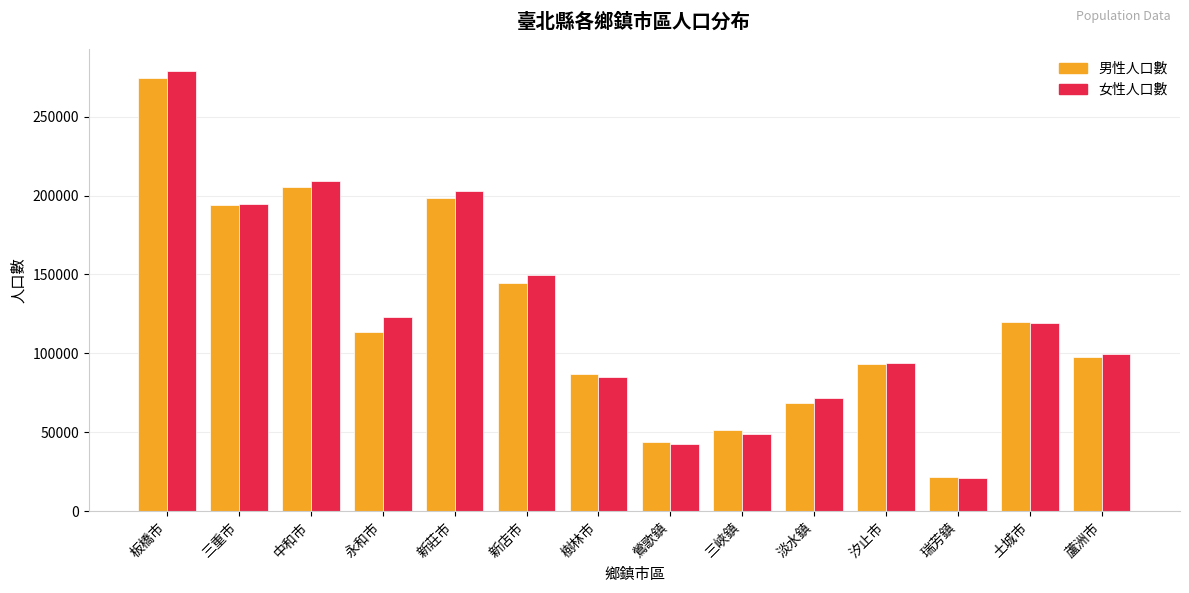

How many bars are there in total?

28